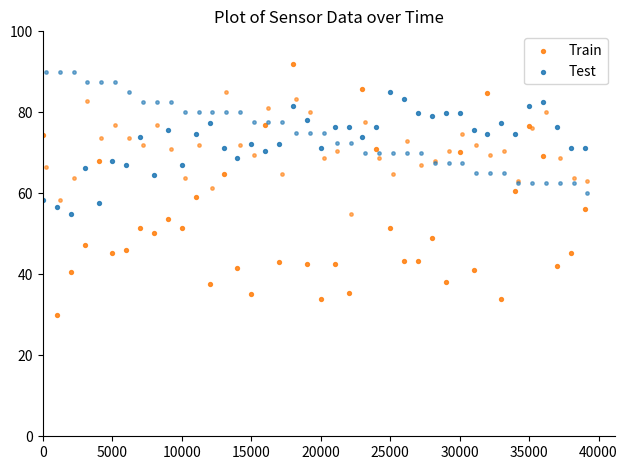

What are all the series names shown in the legend?

Train, Test